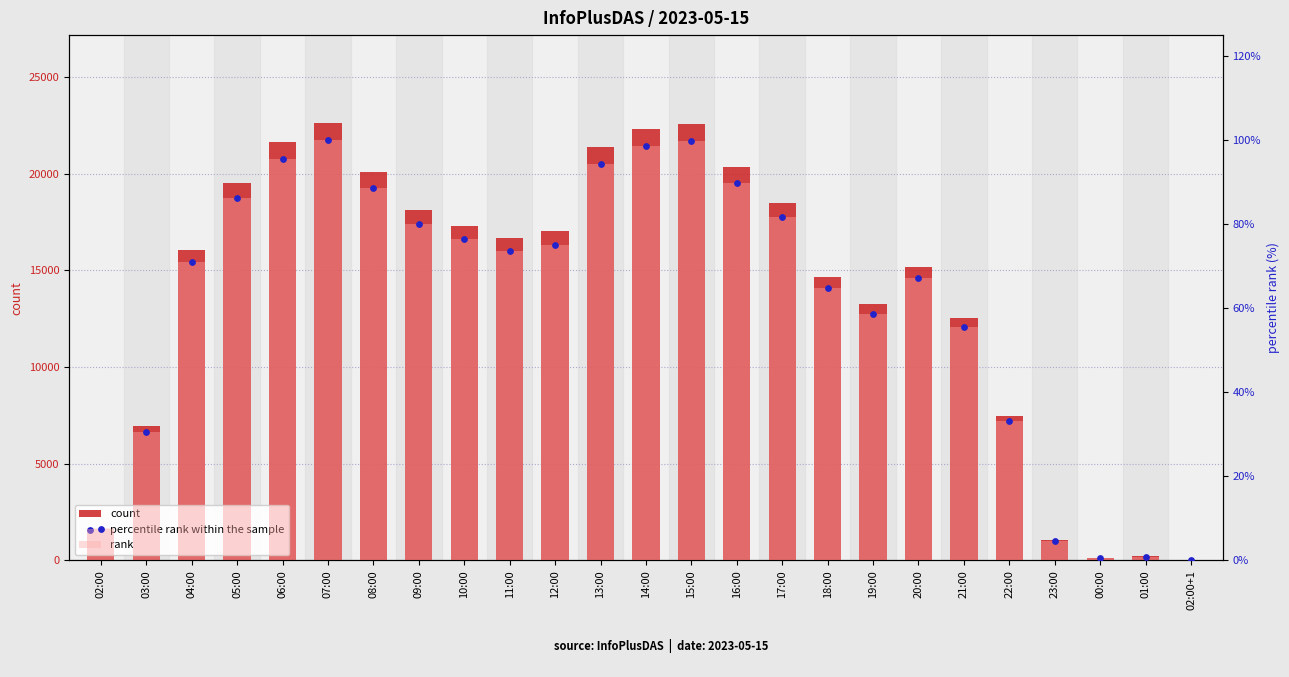

What are all the series names shown in the legend?

count, rank, percentile rank within the sample